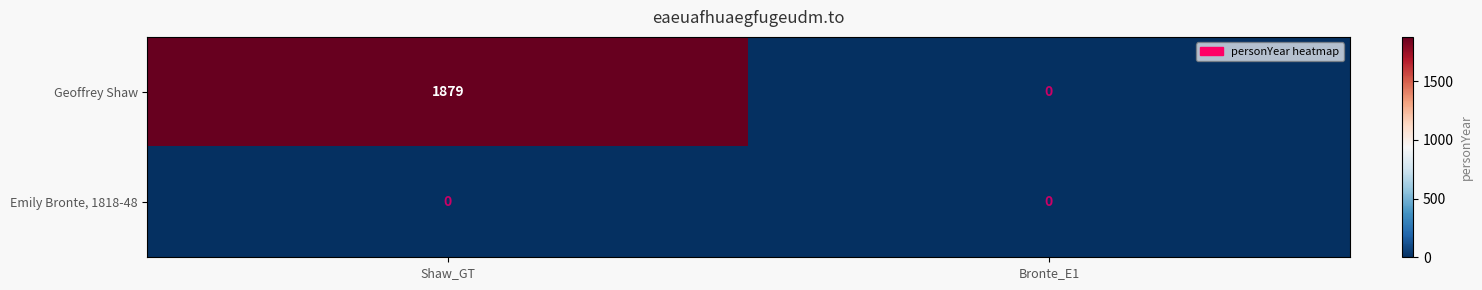

At Shaw_GT, list the series in order from largest to smallest.

Geoffrey Shaw, Emily Bronte, 1818-48